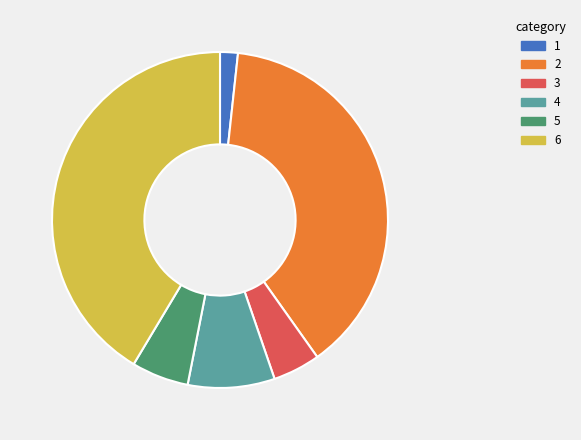

Rank the categories by value from lowest to highest.

1, 3, 5, 4, 2, 6